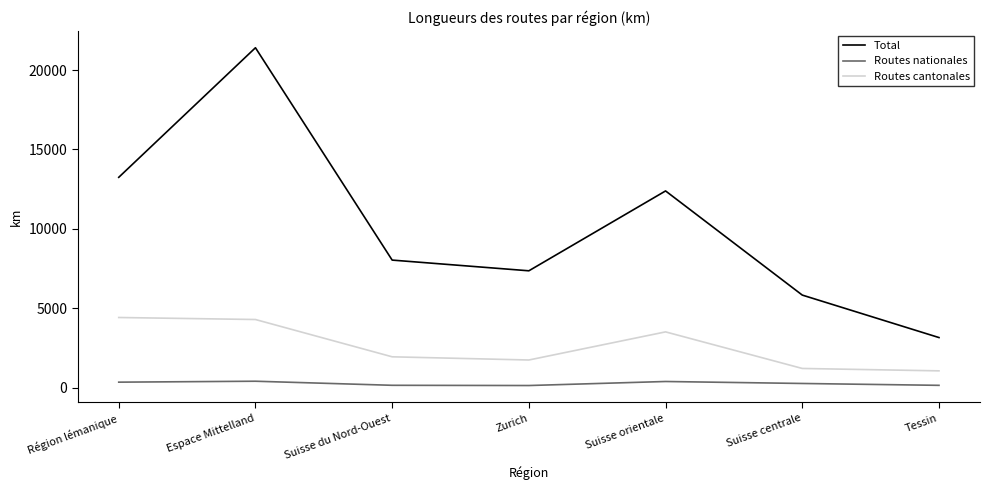

Which series has the widest spread of values?

Total